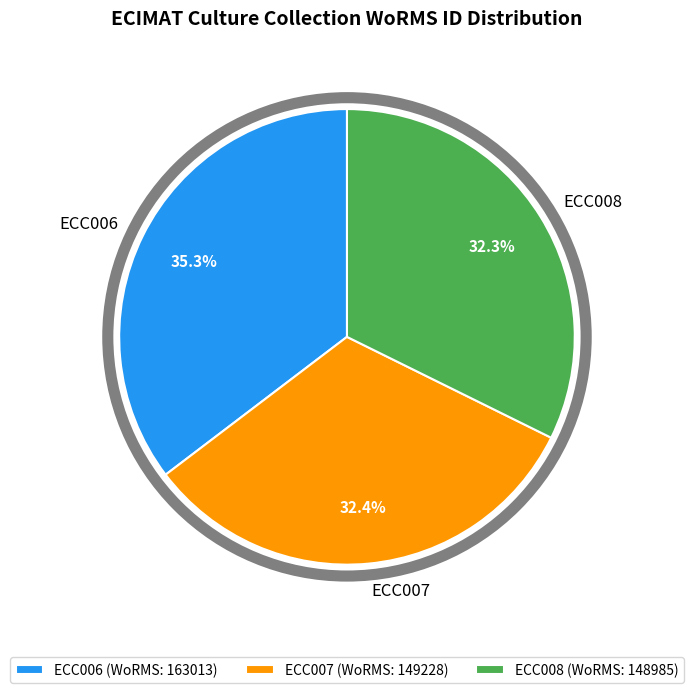

What is the total percentage of ECC007 and ECC006?

67.7%